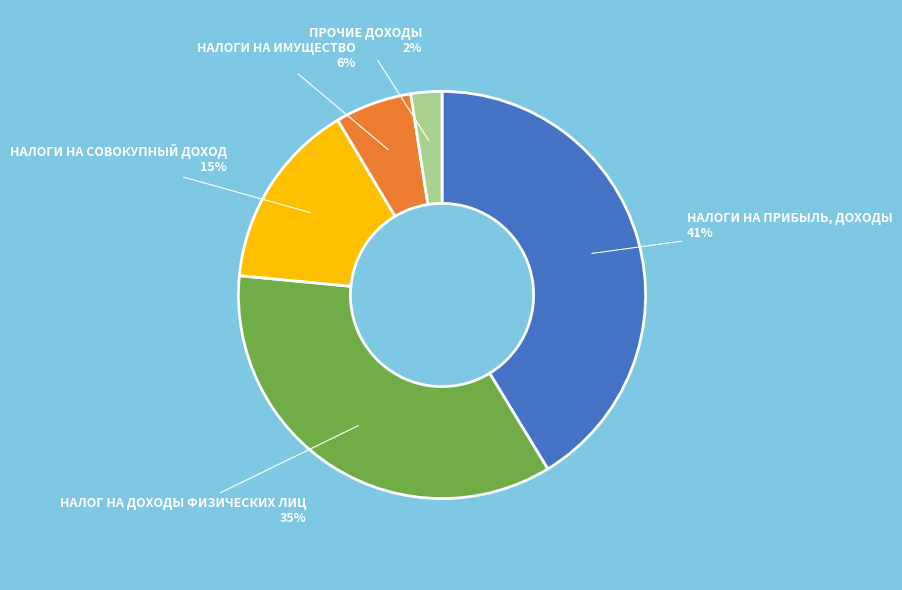

To the nearest percent, what is the difference between the НАЛОГИ НА СОВОКУПНЫЙ ДОХОД and НАЛОГИ НА ПРИБЫЛЬ, ДОХОДЫ slice percentages?

26%